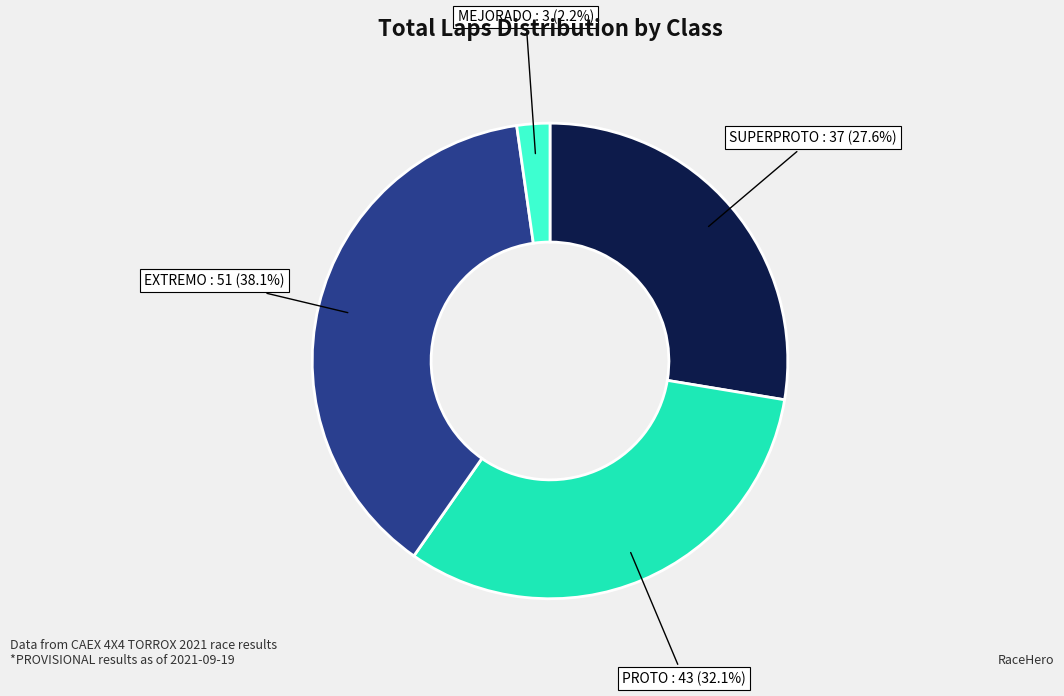

Does any single category account for the majority?

No